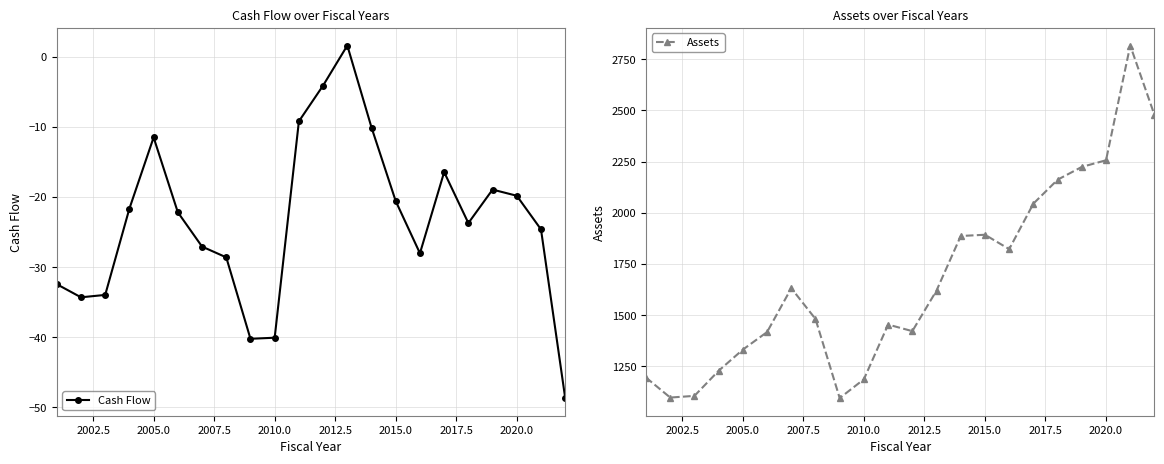

What is the minimum value for Assets?

1095.6